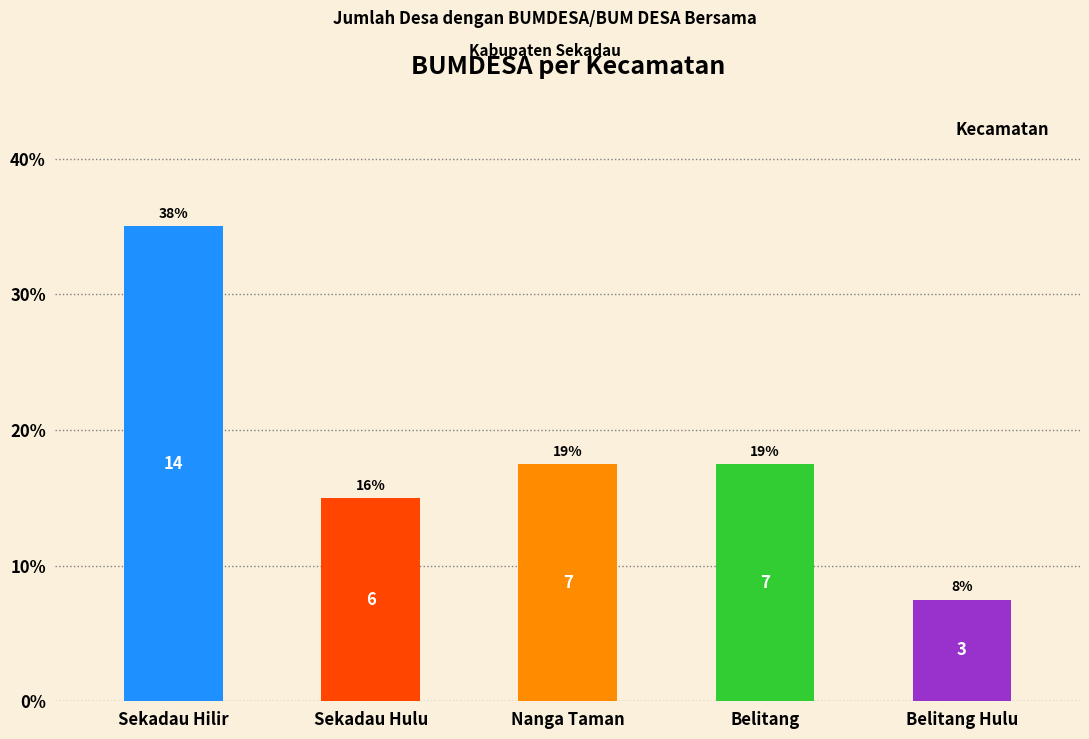

Rank the categories by value from highest to lowest.

Sekadau Hilir, Nanga Taman, Belitang, Sekadau Hulu, Belitang Hulu